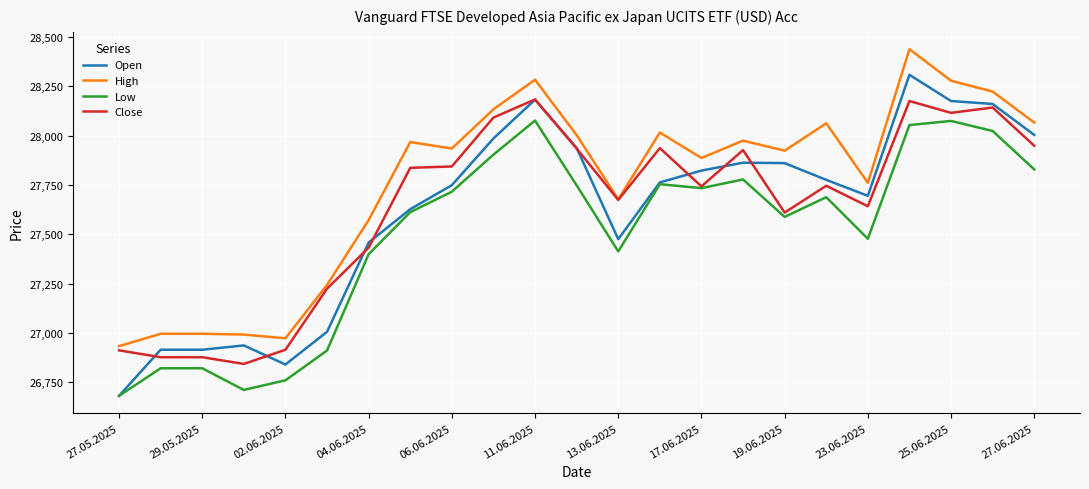

Which series has the largest range (max minus min)?

Open